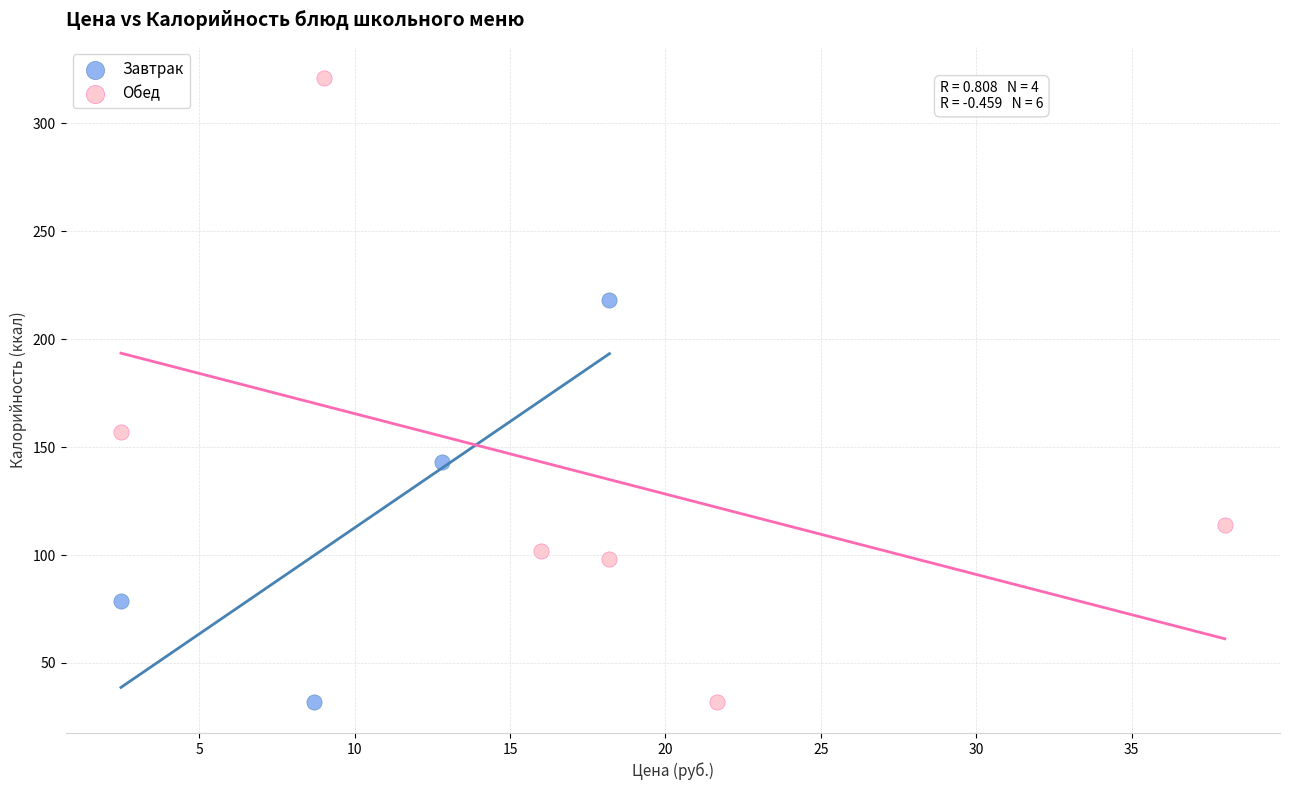

Which series has the widest spread of Y values?

Обед